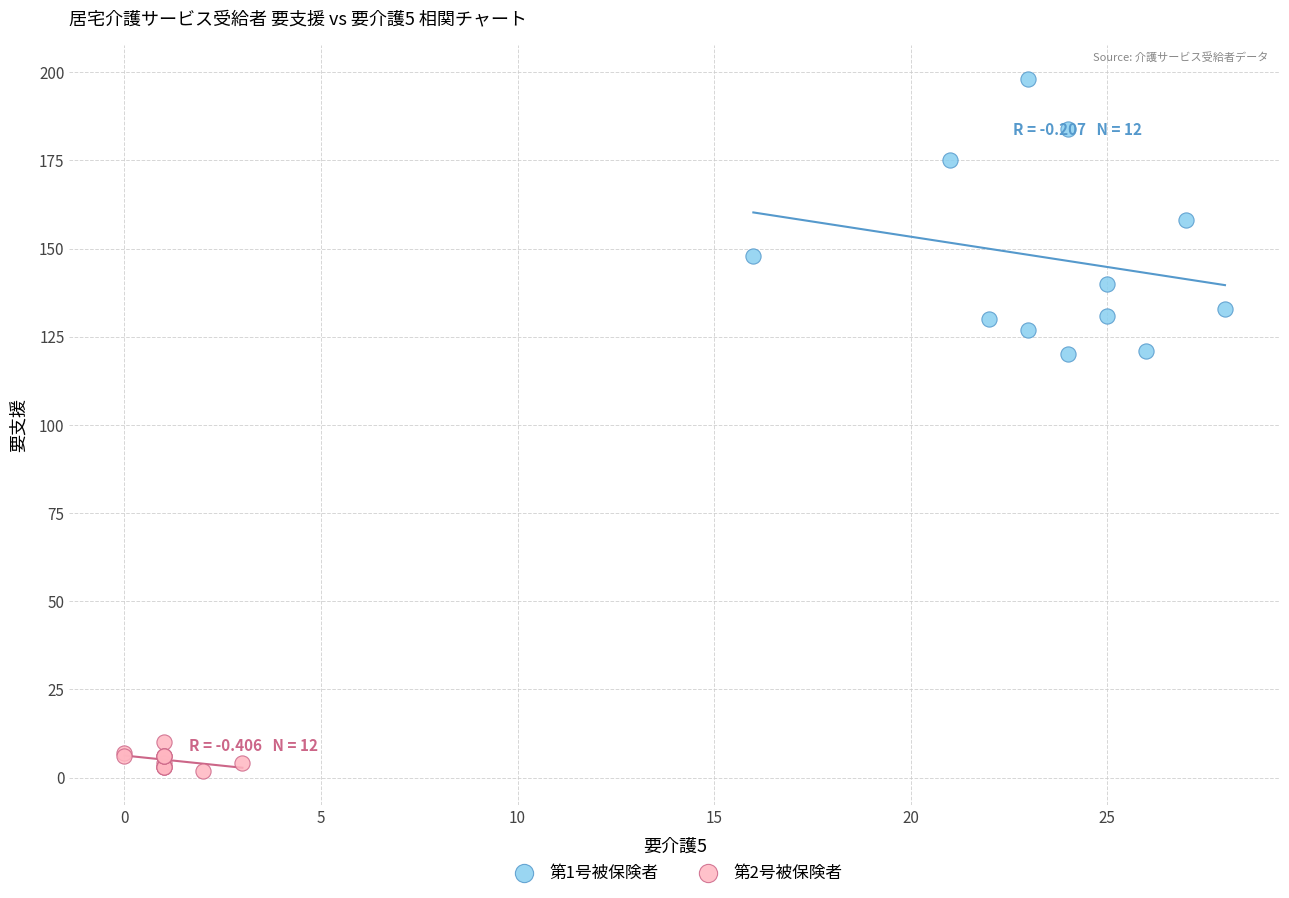

Which series contains the highest Y value?

第1号被保険者